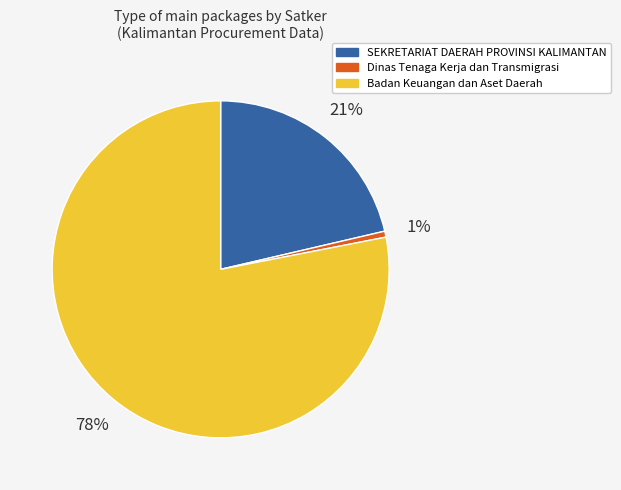

Is there any slice that represents more than half of the pie?

Yes